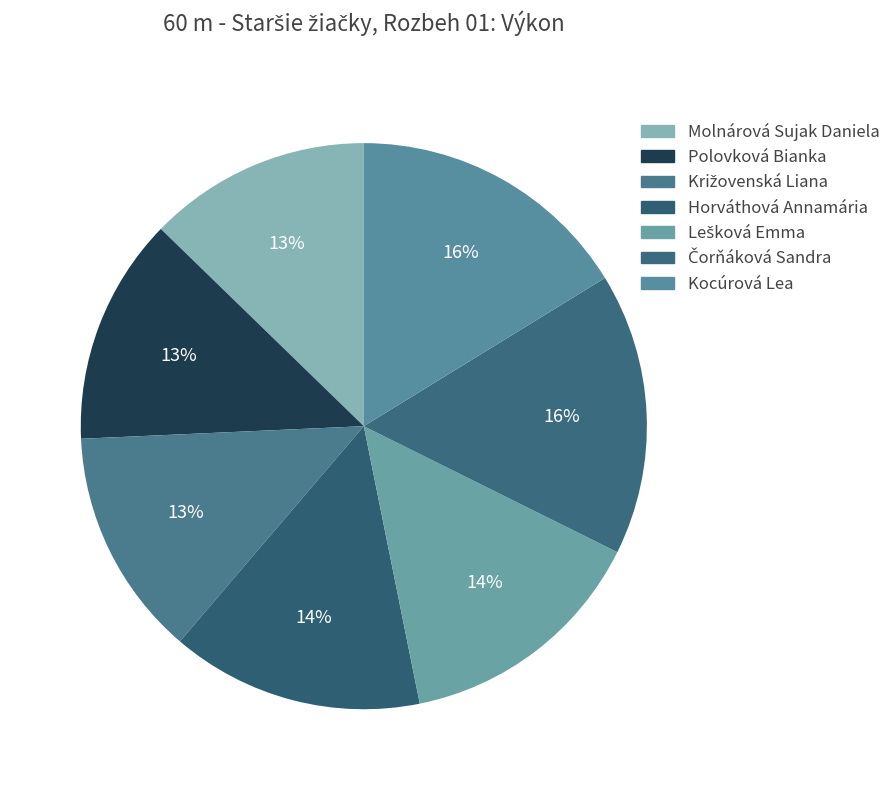

To the nearest percent, what percentage of the pie is Horváthová Annamária?

14%